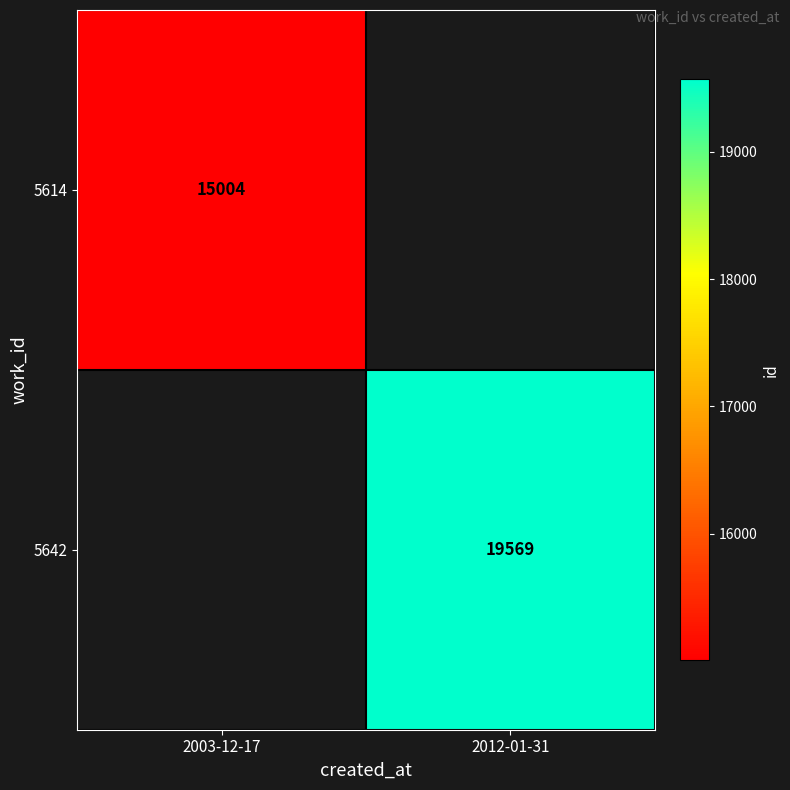

How many distinct data groups are displayed?

2